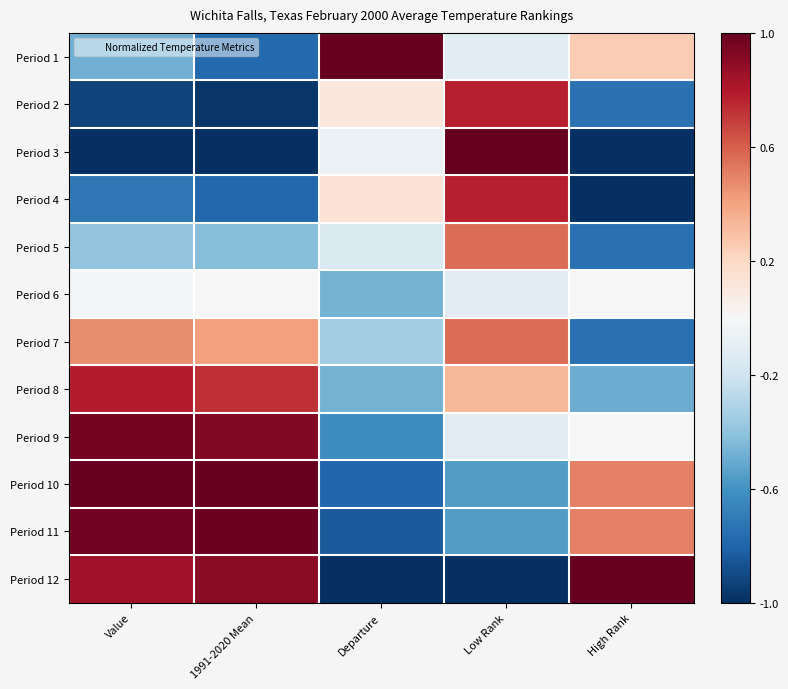

Reading left to right, transcribe all the data shown in this chart.

Period 1: Value=-0.5	1991-2020 Mean=-0.8	Departure=1.0	Low Rank=-0.1	High Rank=0.2
Period 2: Value=-0.9	1991-2020 Mean=-1.0	Departure=0.1	Low Rank=0.8	High Rank=-0.8
Period 3: Value=-1.0	1991-2020 Mean=-1.0	Departure=-0.1	Low Rank=1.0	High Rank=-1.0
Period 4: Value=-0.7	1991-2020 Mean=-0.8	Departure=0.1	Low Rank=0.8	High Rank=-1.0
Period 5: Value=-0.4	1991-2020 Mean=-0.4	Departure=-0.1	Low Rank=0.6	High Rank=-0.8
Period 6: Value=-0.0	1991-2020 Mean=0.0	Departure=-0.5	Low Rank=-0.1	High Rank=0.0
Period 7: Value=0.5	1991-2020 Mean=0.4	Departure=-0.3	Low Rank=0.6	High Rank=-0.8
Period 8: Value=0.8	1991-2020 Mean=0.7	Departure=-0.5	Low Rank=0.3	High Rank=-0.5
Period 9: Value=1.0	1991-2020 Mean=0.9	Departure=-0.6	Low Rank=-0.1	High Rank=0.0
Period 10: Value=1.0	1991-2020 Mean=1.0	Departure=-0.8	Low Rank=-0.6	High Rank=0.5
Period 11: Value=1.0	1991-2020 Mean=1.0	Departure=-0.8	Low Rank=-0.6	High Rank=0.5
Period 12: Value=0.8	1991-2020 Mean=0.9	Departure=-1.0	Low Rank=-1.0	High Rank=1.0